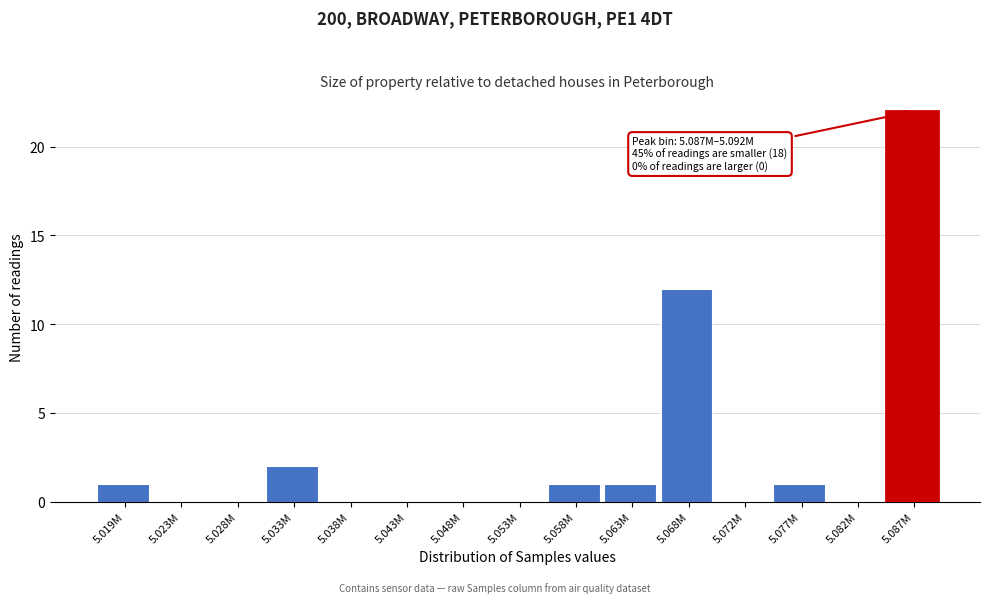

Reading right to left, extract all data points from this chart.

5.087M=22	5.082M=0	5.077M=1	5.072M=0	5.068M=12	5.063M=1	5.058M=1	5.053M=0	5.048M=0	5.043M=0	5.038M=0	5.033M=2	5.028M=0	5.023M=0	5.019M=1